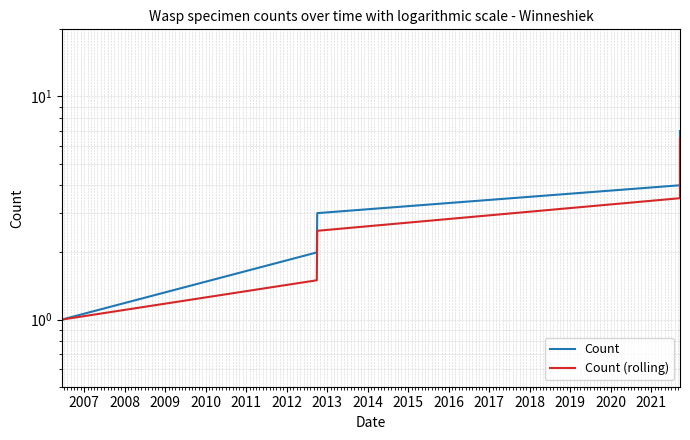

How many distinct data groups are displayed?

2